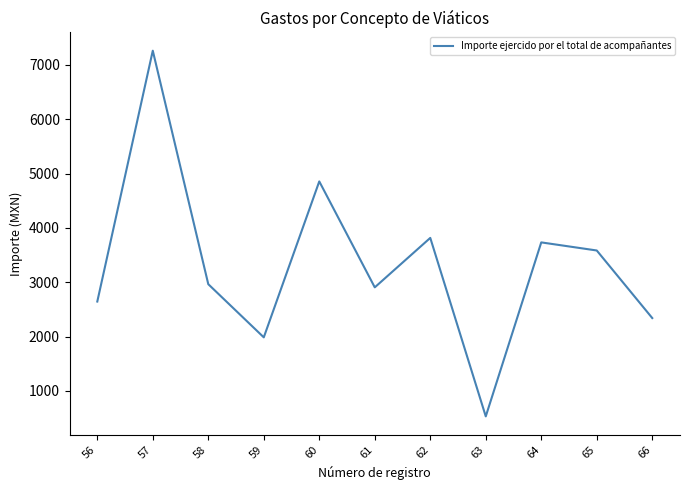

Between 65 and 61, which is larger?

65